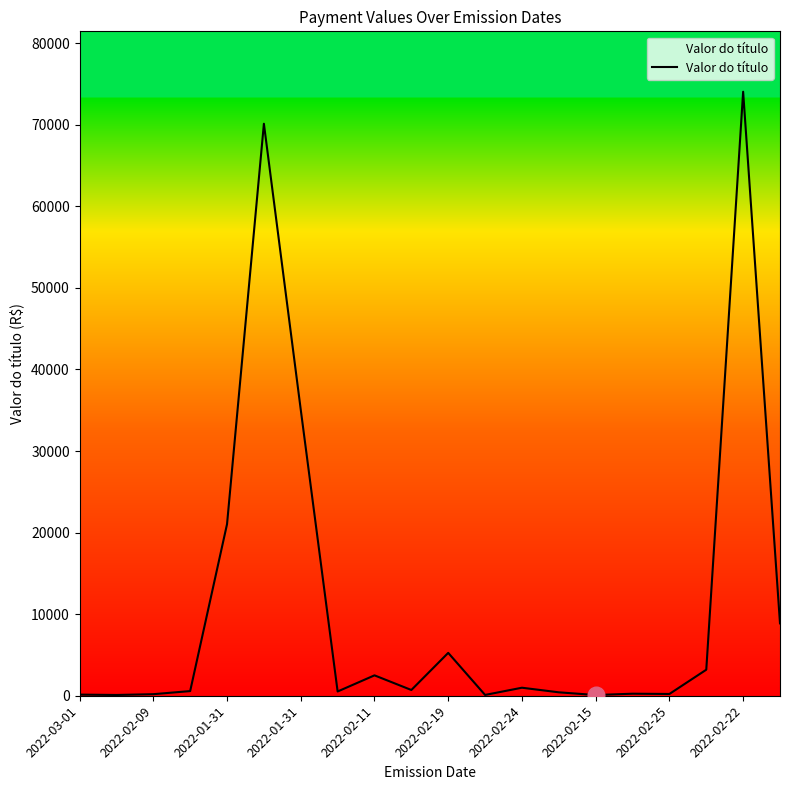

What is the greatest value displayed?

74041.7